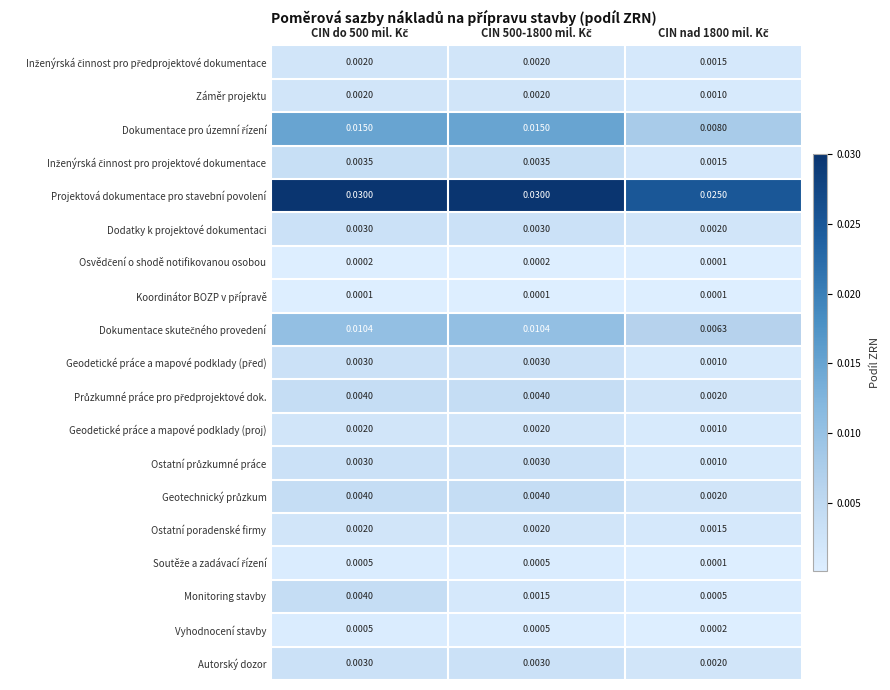

Which series has the largest total across all categories?

Projektová dokumentace pro stavební povolení